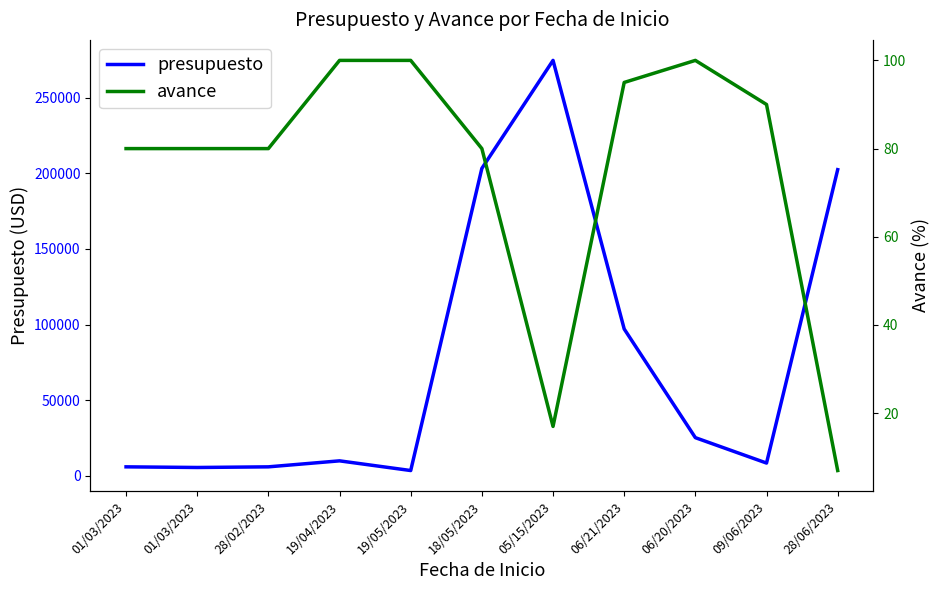

How many lines are shown in the chart?

2